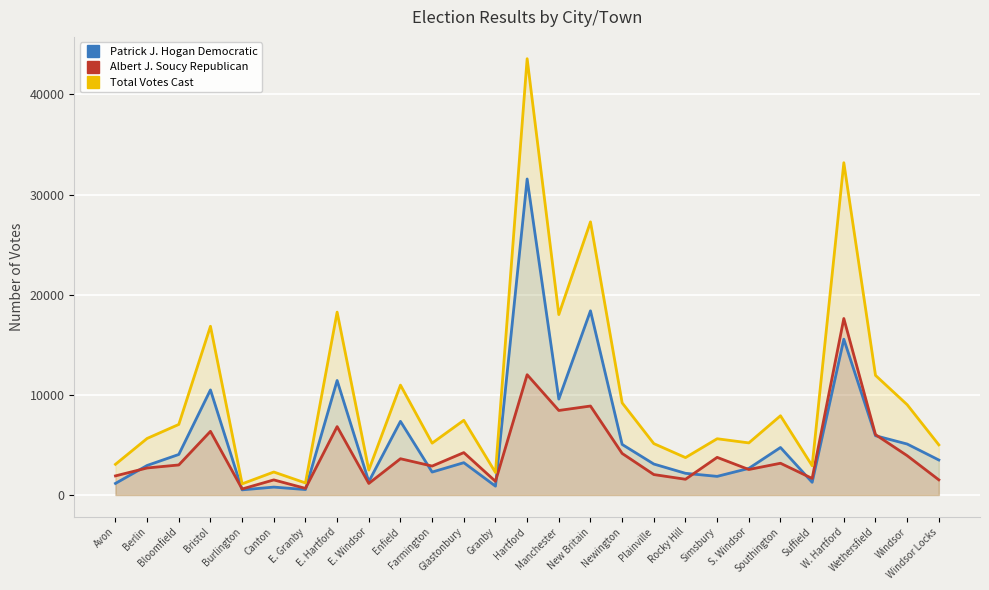

At Berlin, list the series in order from largest to smallest.

Total Votes Cast, Patrick J. Hogan Democratic, Albert J. Soucy Republican